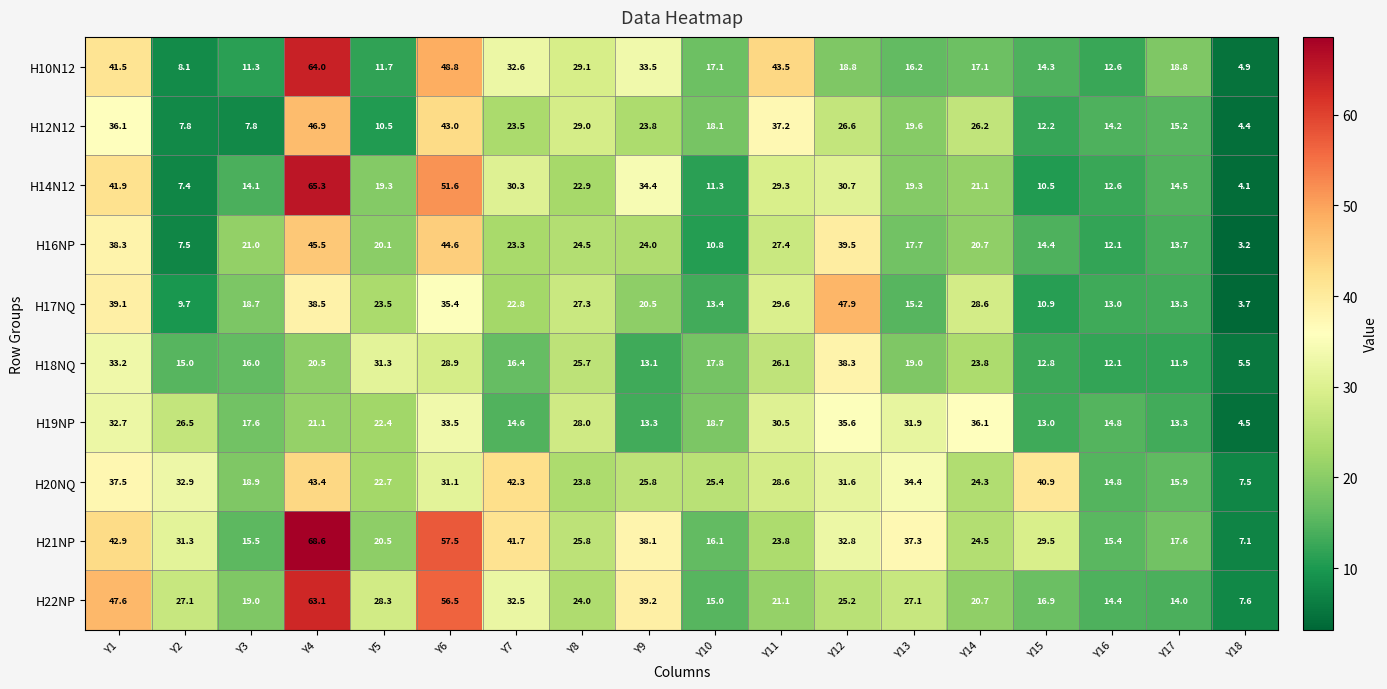

What is the spread (max minus min) of values at Y2?

25.5